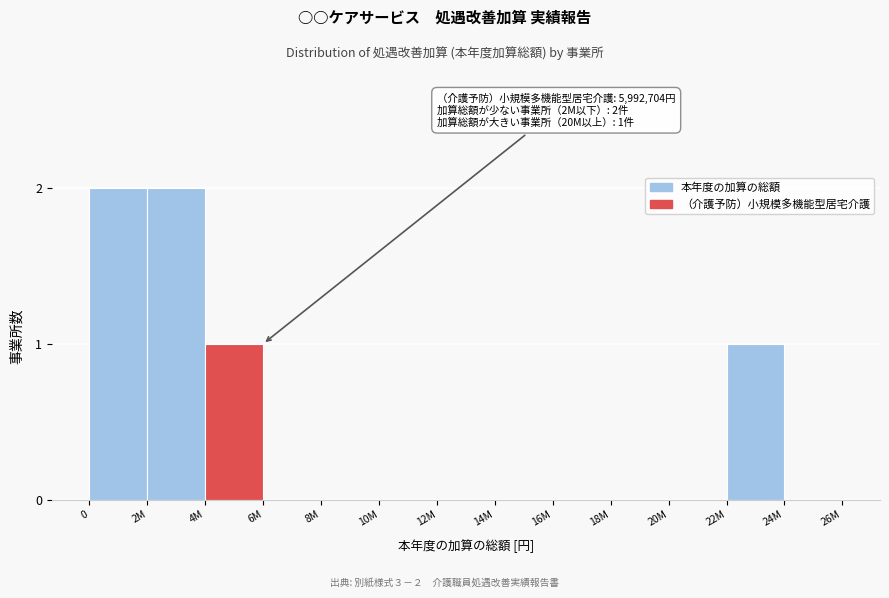

Reading left to right, transcribe all the data shown in this chart.

0=2	2M=2	4M=1	6M=0	8M=0	10M=0	12M=0	14M=0	16M=0	18M=0	20M=0	22M=1	24M=0